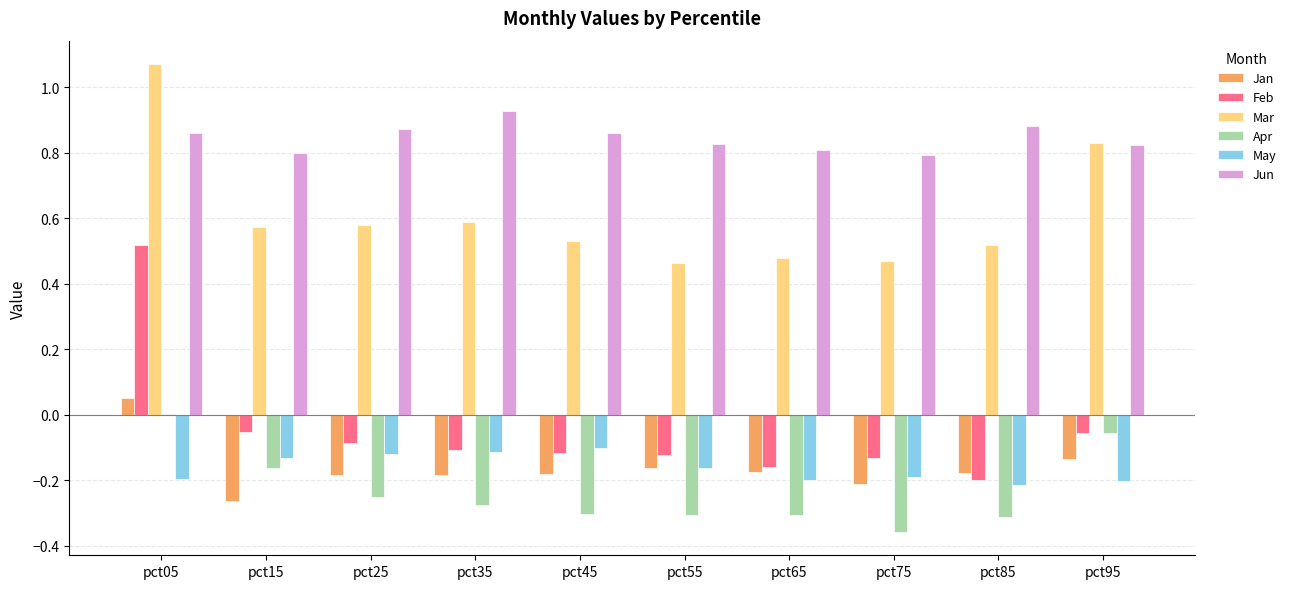

What is the sum of all May values?

-1.6